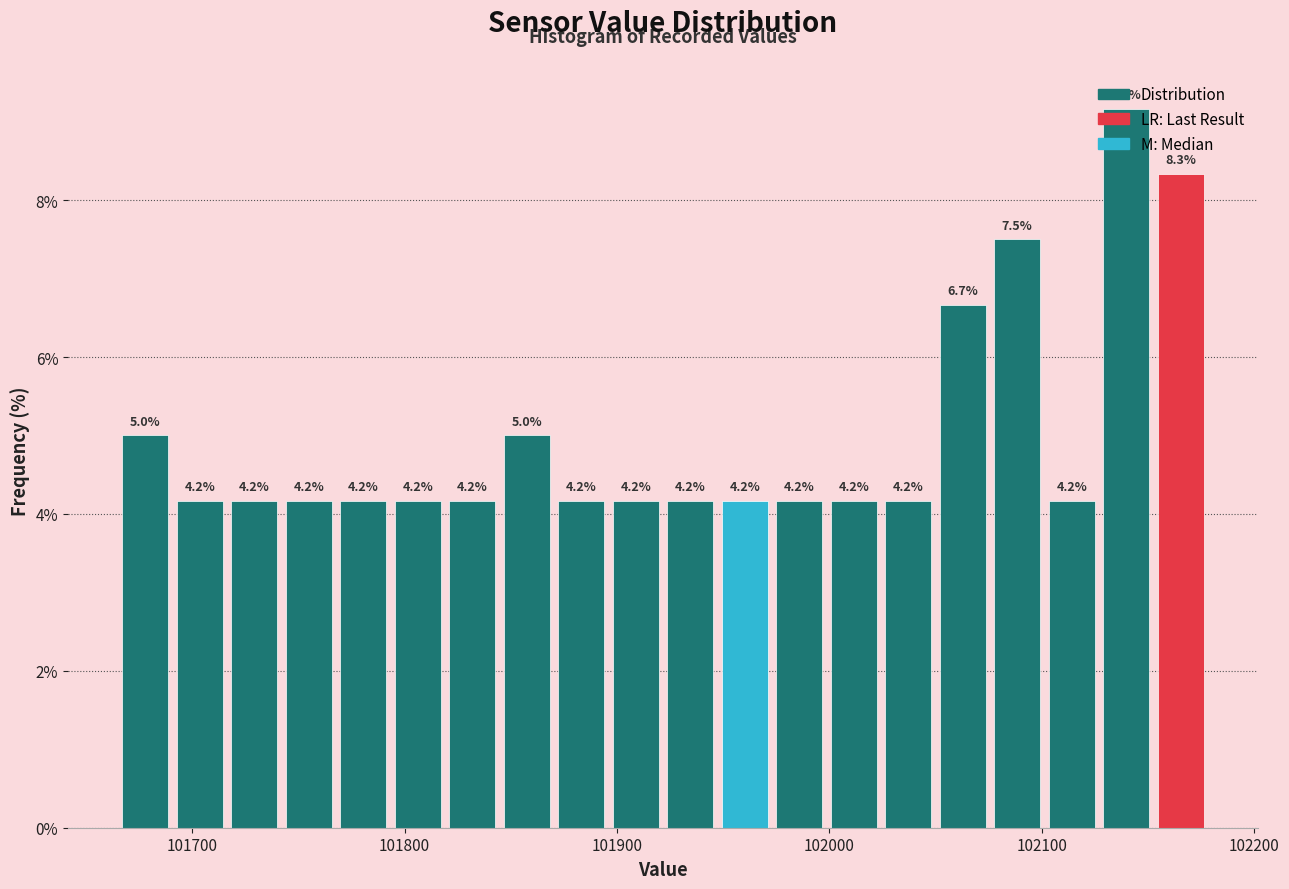

Around what value on the x-axis is the tallest bar? Give the approximate position of its centre, as read against the axis.

102140